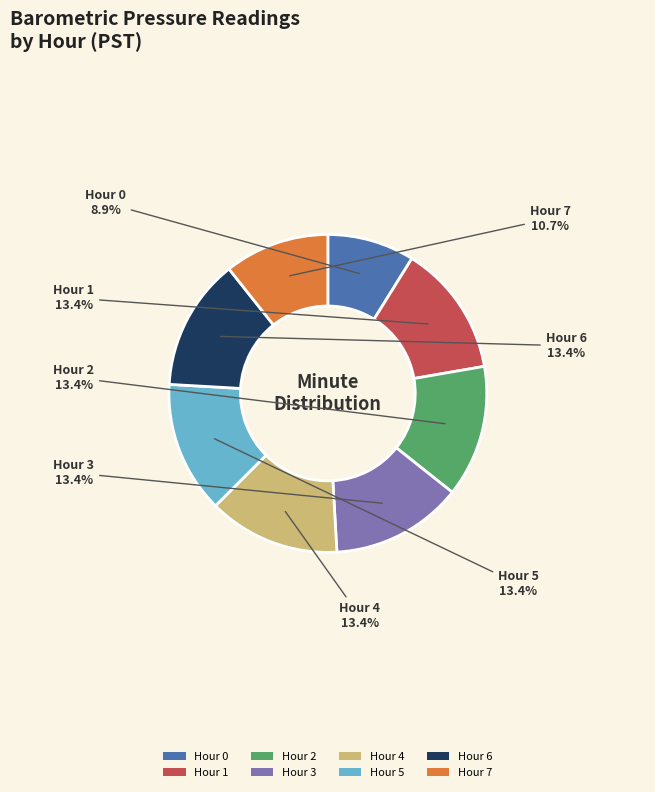

To the nearest percent, what is the difference between the Hour 7 and Hour 2 slice percentages?

3%